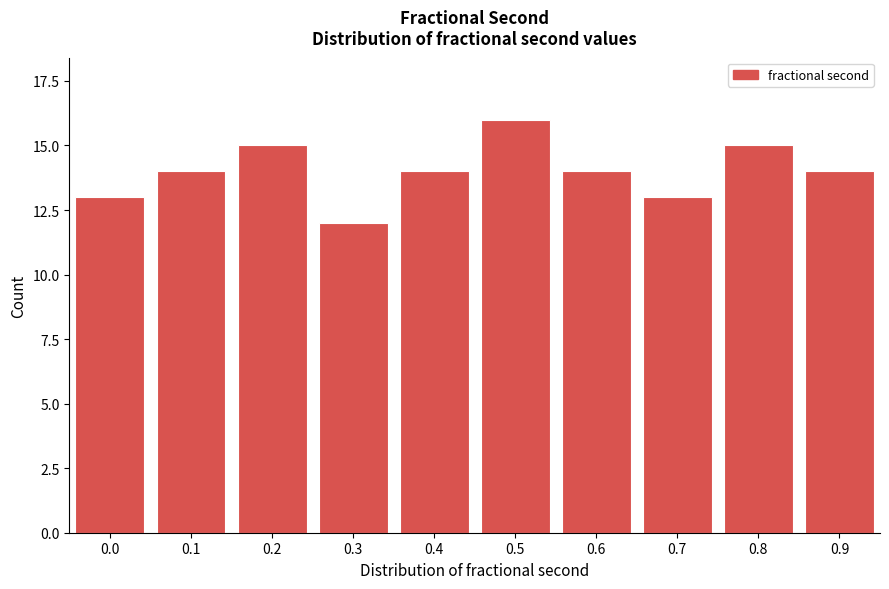

Reading right to left, list all the values displayed in this chart.

14	15	13	14	16	14	12	15	14	13